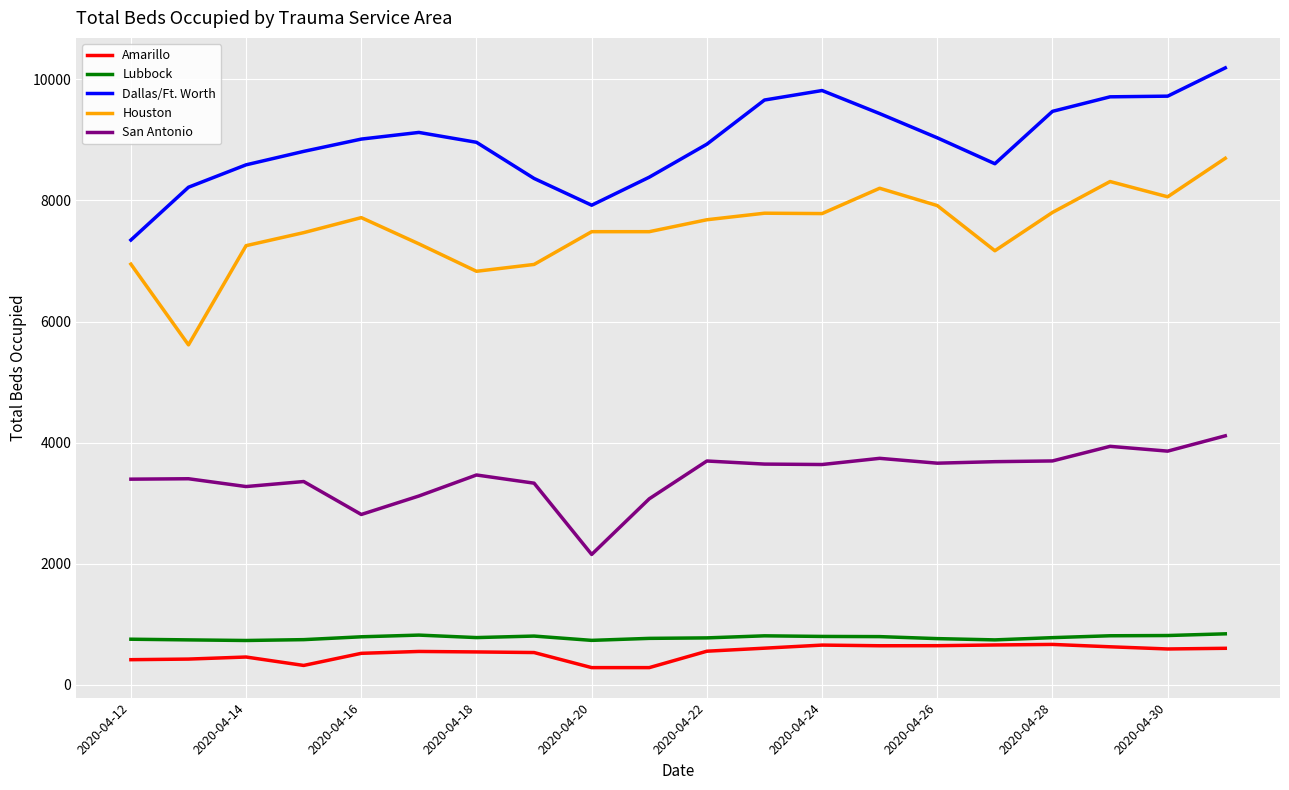

What is the minimum value for San Antonio?

2155